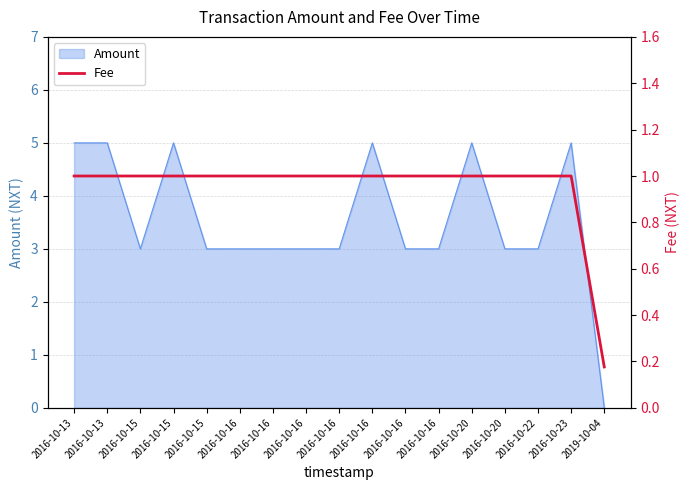

How many data points are less than 1?

1